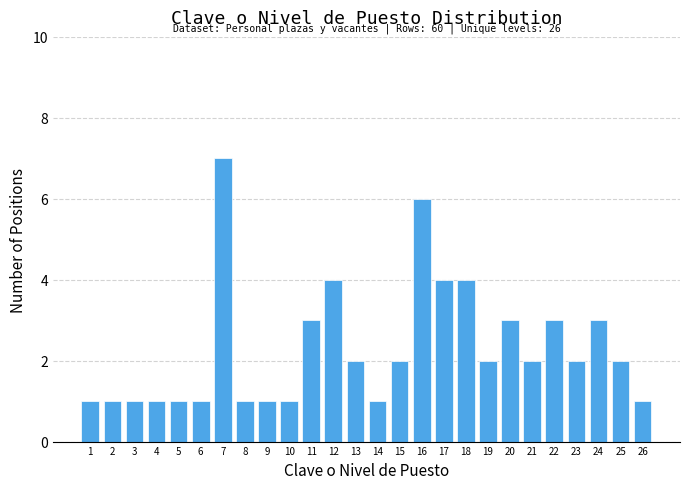

Which range on the x-axis has the tallest bar?

6.5 to 7.5